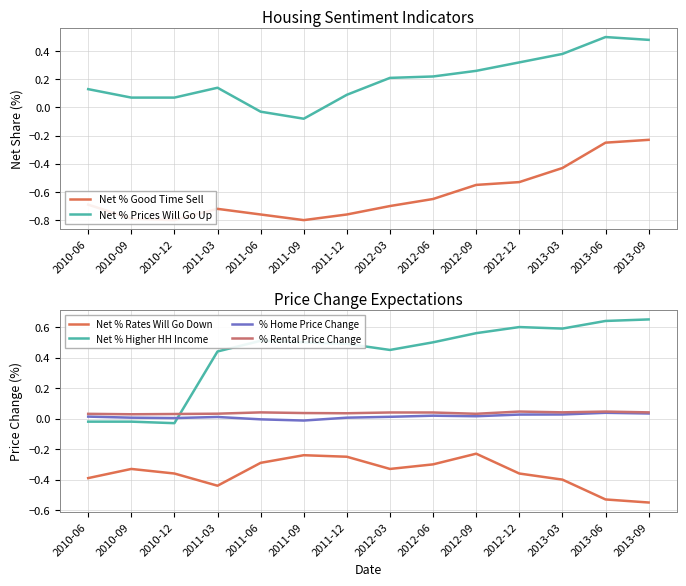

Is this an area chart (filled region under the line)?

No